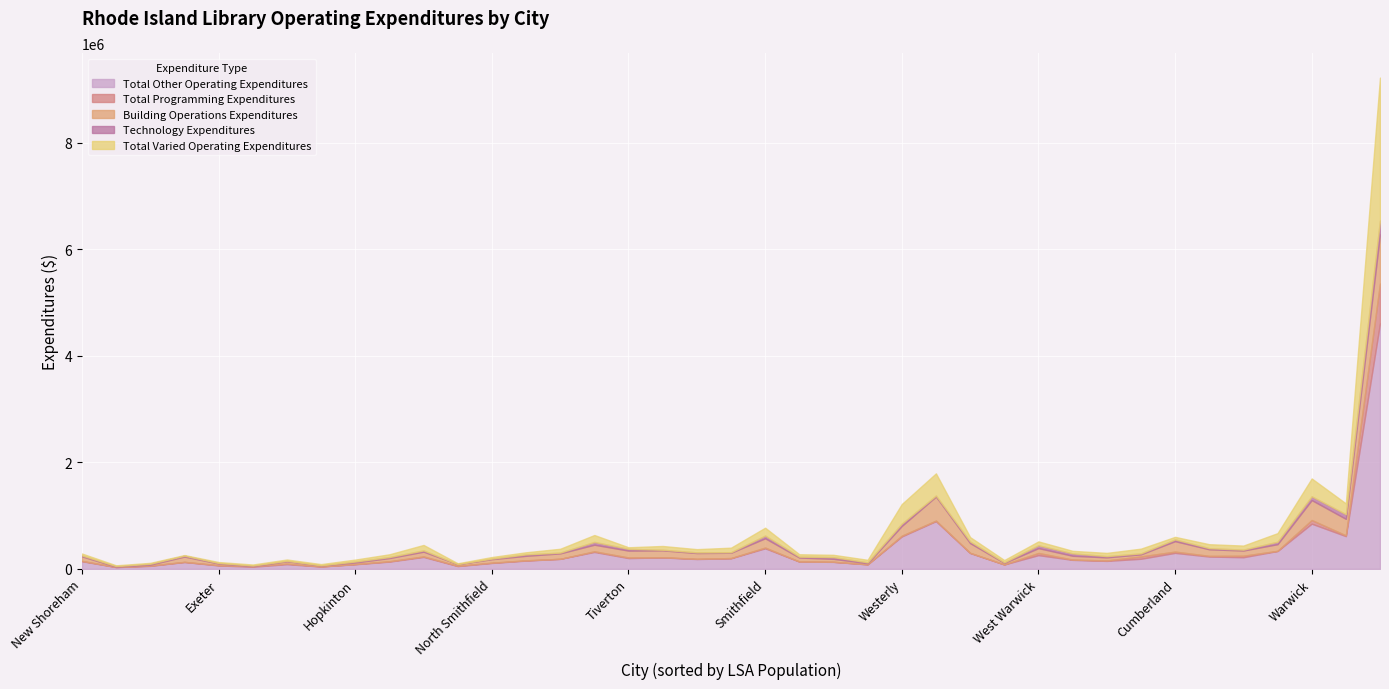

Rank the categories by Total Other Operating Expenditures value from highest to lowest.

Providence, Newport, Warwick, Cranston, Westerly, Smithfield, Pawtucket, Burrillville, Cumberland, North Kingstown, West Warwick, Woonsocket, Scituate, East Providence, Middletown, Tiverton, Portsmouth, Coventry, Narragansett, Barrington, South Kingstown, East Greenwich, North Providence, New Shoreham, Bristol, Glocester, Lincoln, Jamestown, North Smithfield, Charlestown, Hopkinton, Central Falls, Johnston, Exeter, Foster, Warren, Richmond, West Greenwich, Little Compton